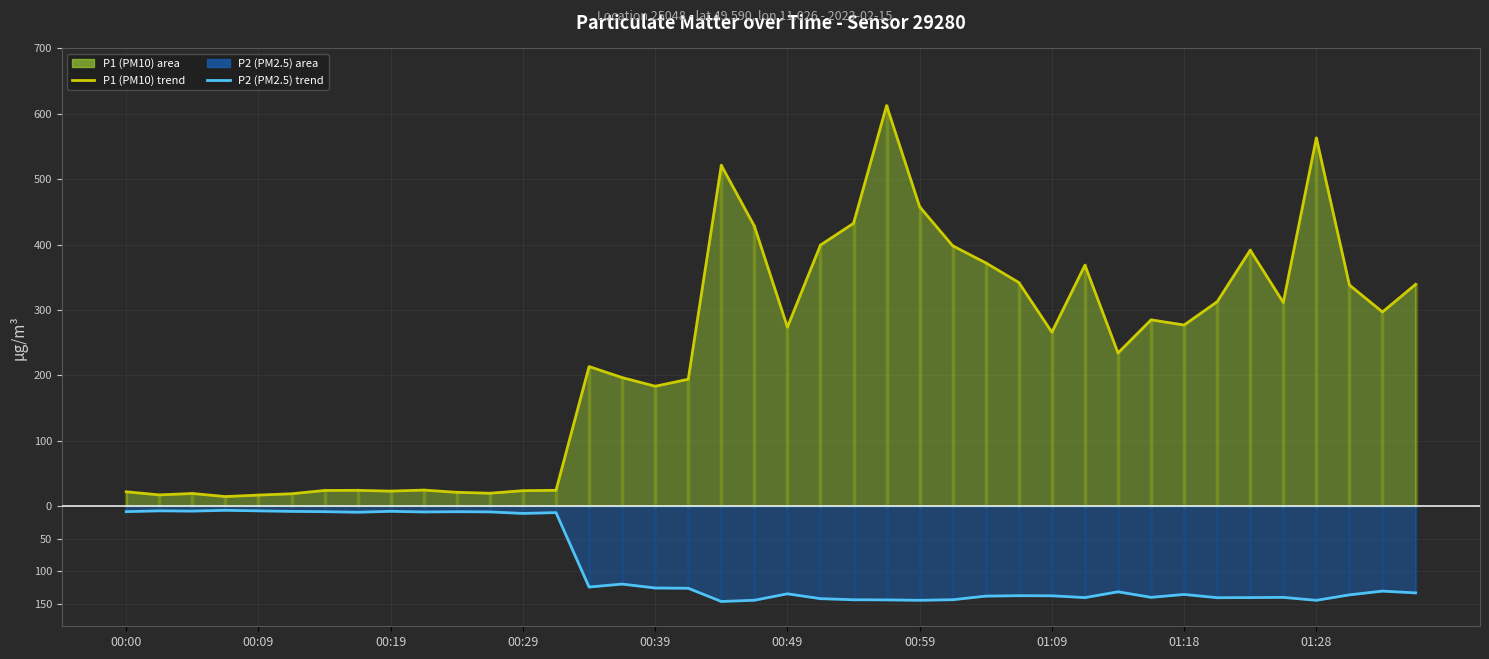

What is the minimum value for P2 (PM2.5) avg?

-146.0